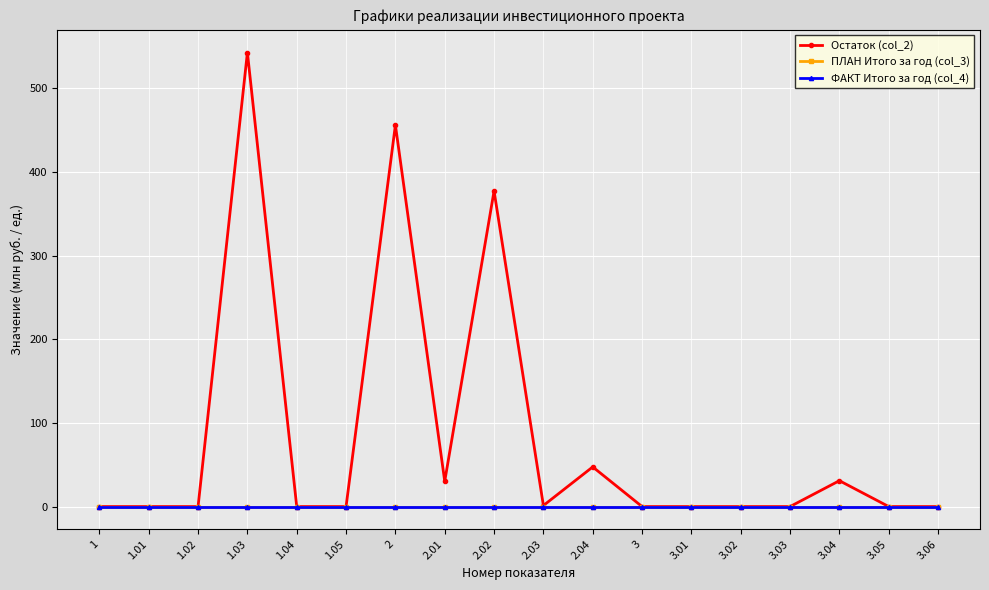

Reading right to left, transcribe all the data shown in this chart.

Остаток (col_2): 0.0	0.0	30.9	0.0	0.0	0.0	0.0	47.4	1.2	377.4	30.2	456.3	0.0	0.0	542.9	0.0	0.0	0.0
ПЛАН Итого за год (col_3): 0.0	0.0	0.0	0.0	0.0	0.0	0.0	0.0	0.0	0.0	0.0	0.0	0.0	0.0	0.0	0.0	0.0	0.0
ФАКТ Итого за год (col_4): 0.0	0.0	0.0	0.0	0.0	0.0	0.0	0.0	0.0	0.0	0.0	0.0	0.0	0.0	0.0	0.0	0.0	0.0